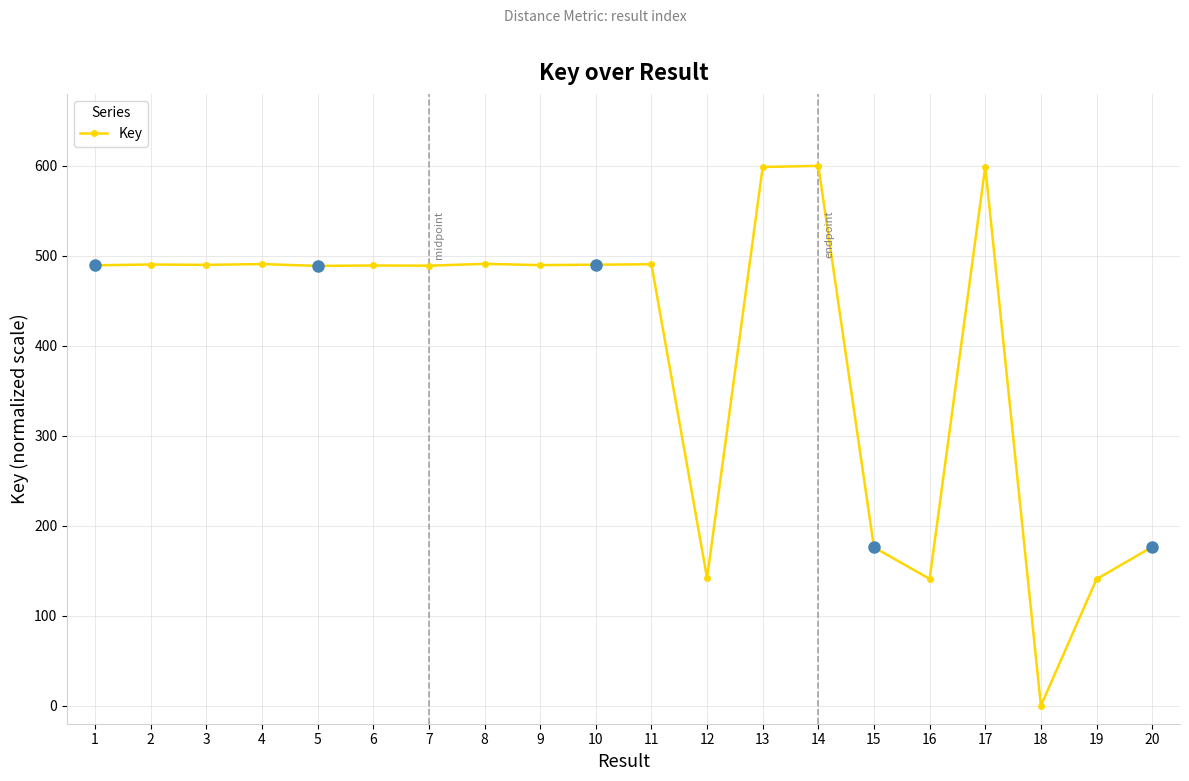

Is it true that the value at 7 is 489.1?

True